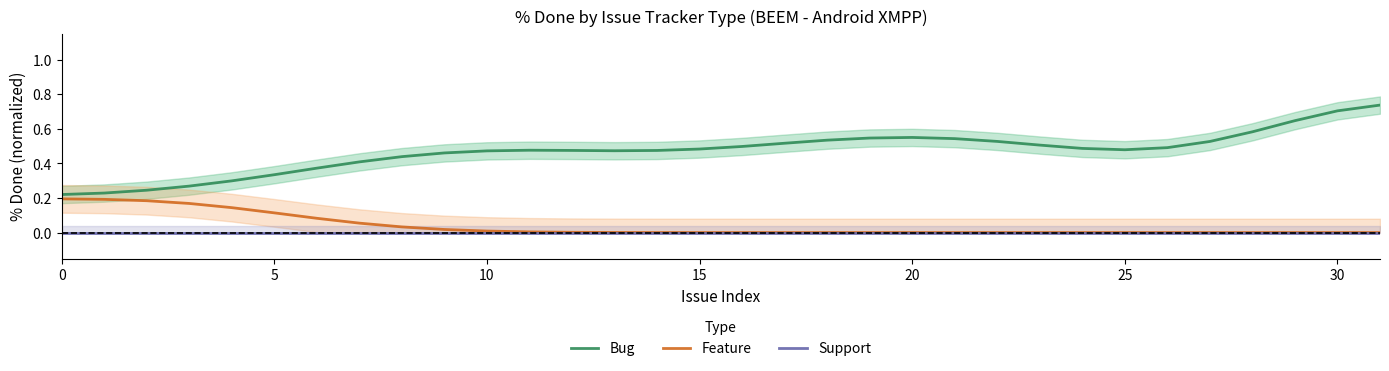

What is the maximum value shown in the chart?

0.7